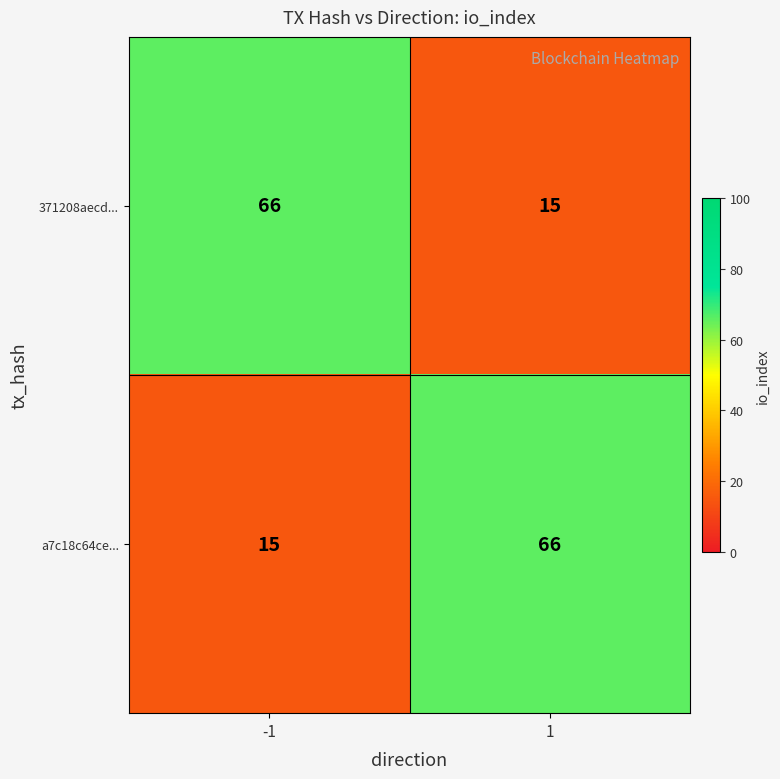

What is the approximate value of a7c18c64ce... at 1?

66